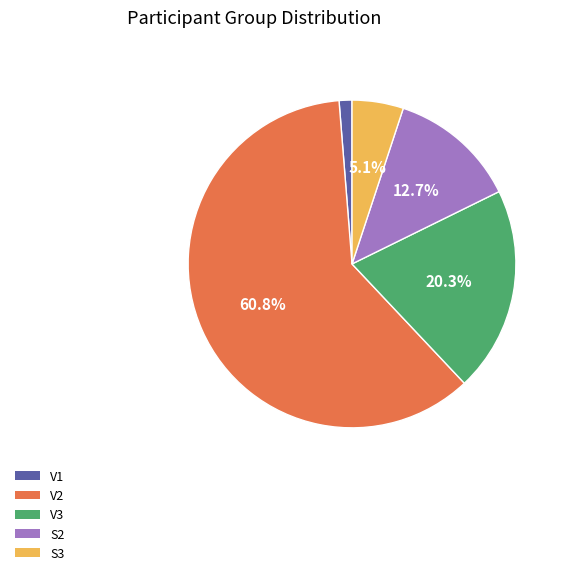

To the nearest percent, what is the difference between the V1 and V2 slice percentages?

59%